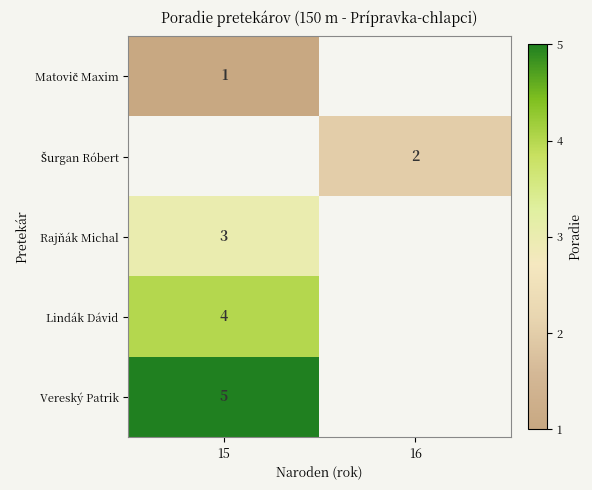

Is it true that Vereský Patrik equals 1 at 15?

False